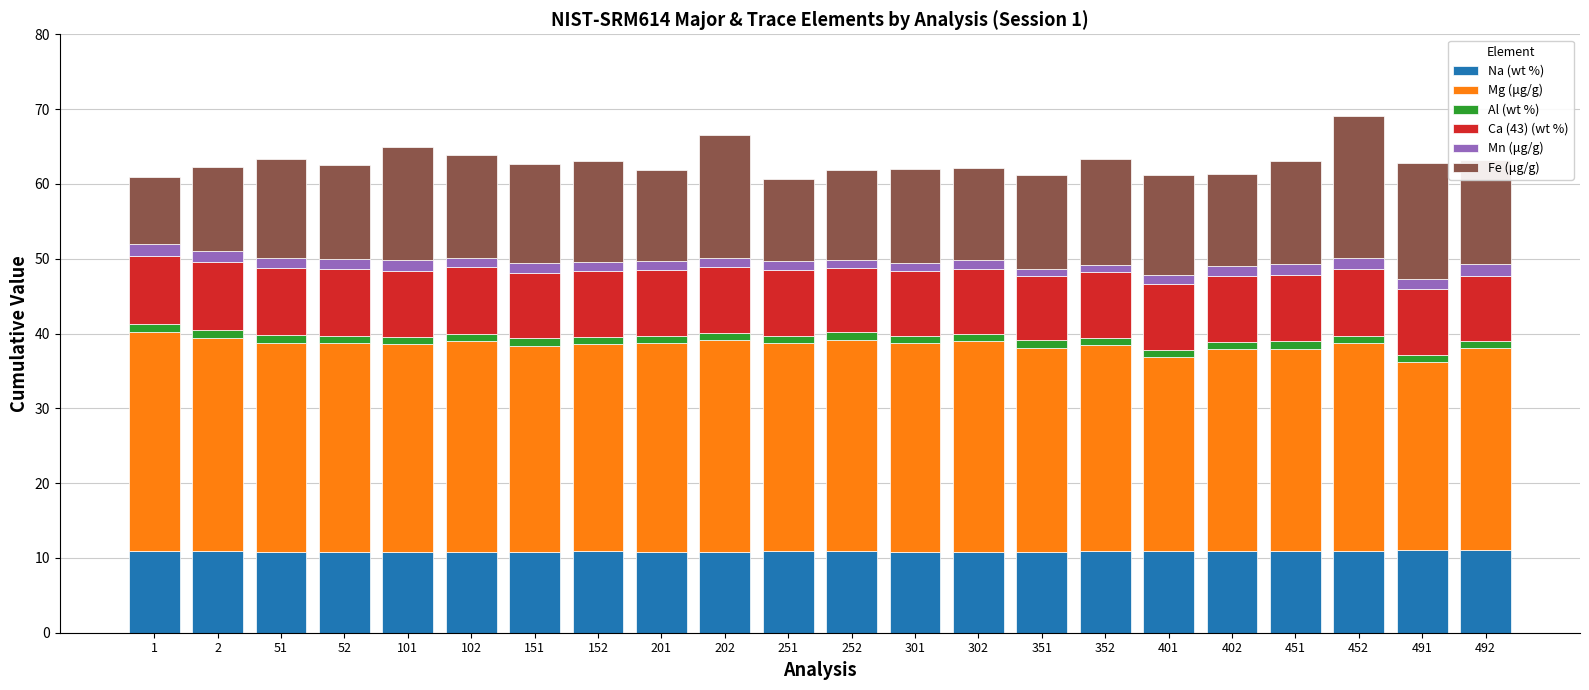

What is the maximum value for Na (wt %)?

11.0